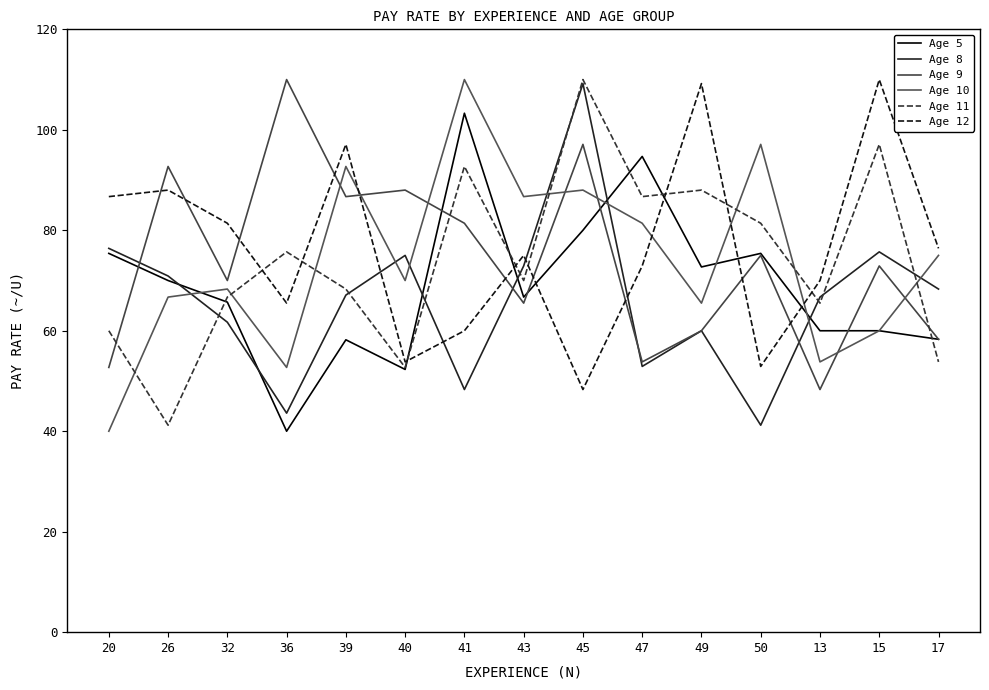

True or false: Age 12 and Age 8 intersect in this chart.

True